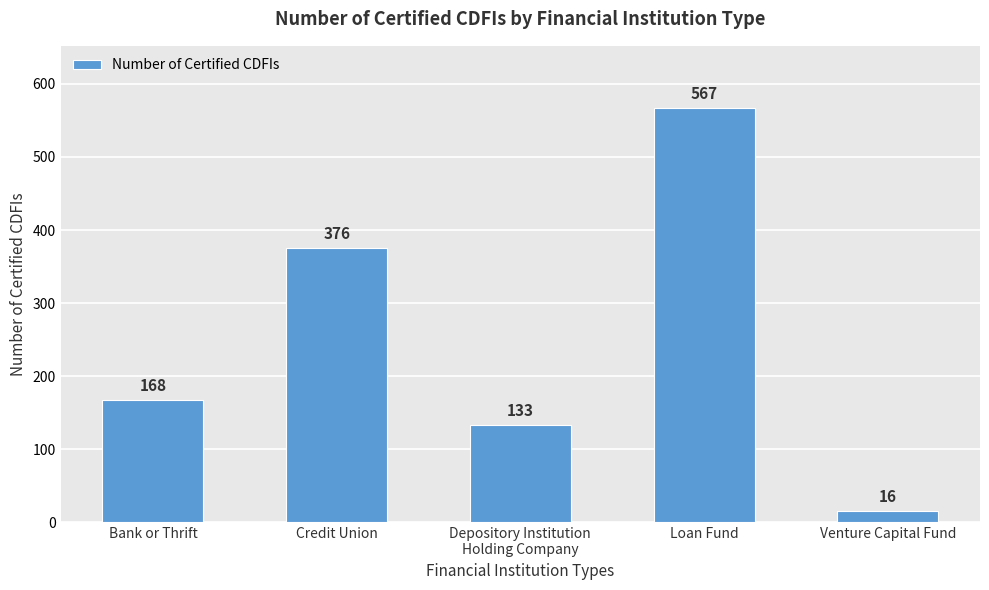

What is the label of the 3rd bar from the left?

Depository Institution
Holding Company